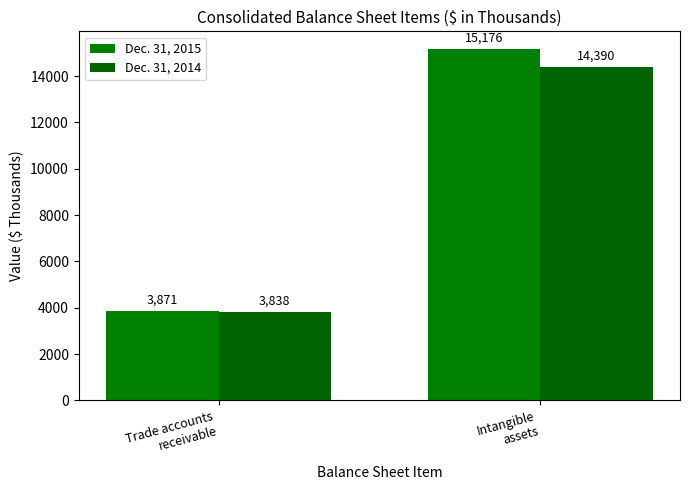

Which series has the largest total across all categories?

Dec. 31, 2015